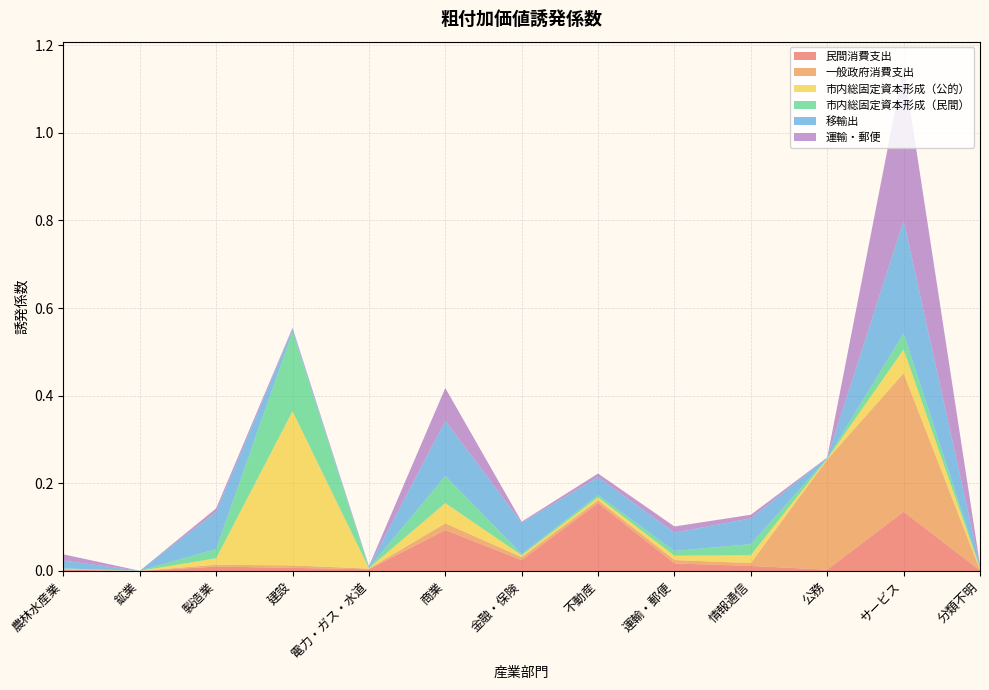

Reading left to right, list all the values displayed in this chart.

民間消費支出: 0.0	0.0	0.0	0.0	0.0	0.1	0.0	0.2	0.0	0.0	0.0	0.1	0.0
一般政府消費支出: 0.0	0.0	0.0	0.0	0.0	0.0	0.0	0.0	0.0	0.0	0.3	0.3	0.0
市内総固定資本形成（公的）: 0.0	0.0	0.0	0.4	0.0	0.0	0.0	0.0	0.0	0.0	0.0	0.1	0.0
市内総固定資本形成（民間）: 0.0	0.0	0.0	0.2	0.0	0.1	0.0	0.0	0.0	0.0	0.0	0.0	0.0
移輸出: 0.0	0.0	0.1	0.0	0.0	0.1	0.1	0.0	0.0	0.1	0.0	0.3	0.0
運輸・郵便: 0.0	-0.0	0.0	0.0	0.0	0.1	0.0	0.0	0.0	0.0	0.0	0.4	0.0